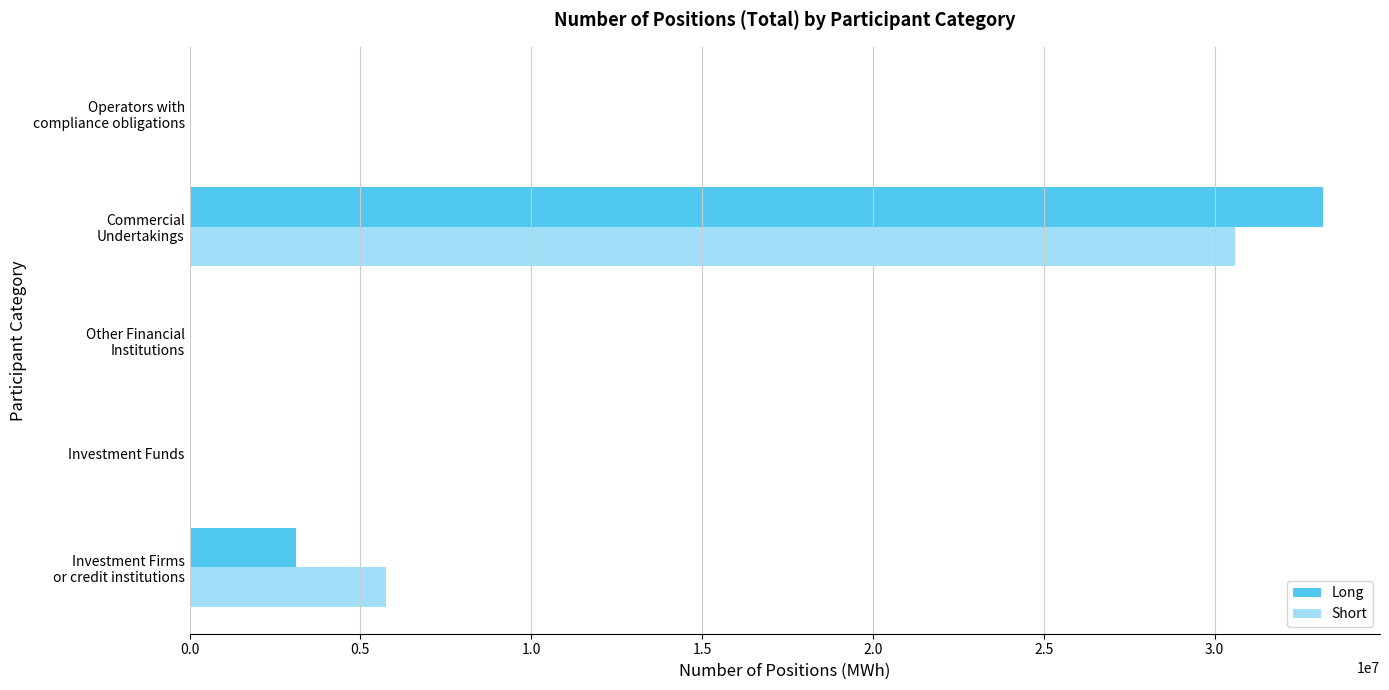

What is the sum of all Short values?

36337407